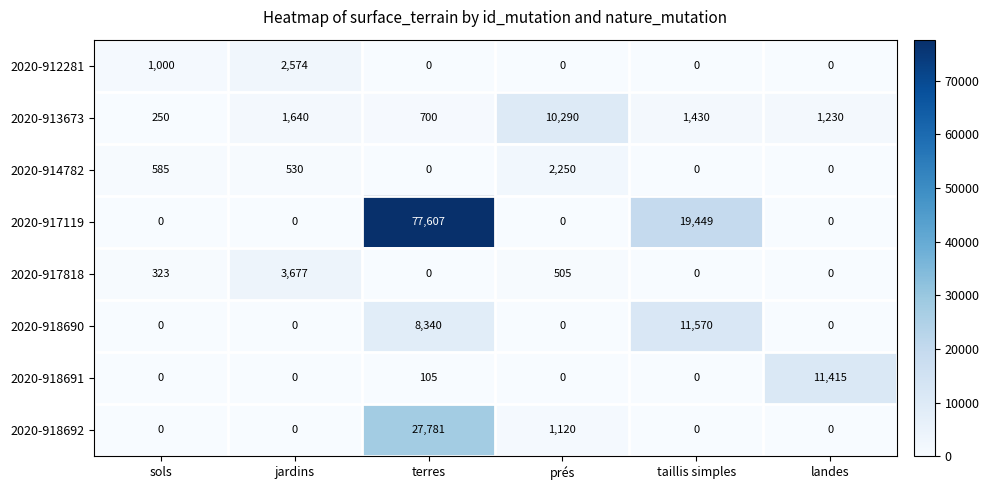

Rank the series by their maximum value, from lowest to highest.

2020-914782, 2020-912281, 2020-917818, 2020-913673, 2020-918691, 2020-918690, 2020-918692, 2020-917119